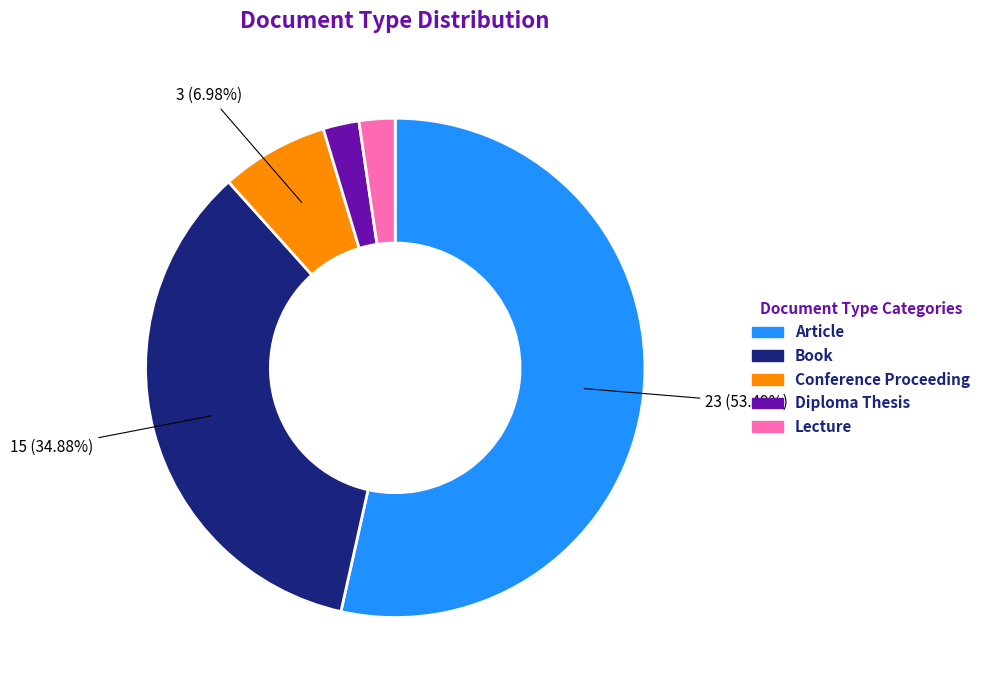

Which category has the biggest portion of the pie?

Article